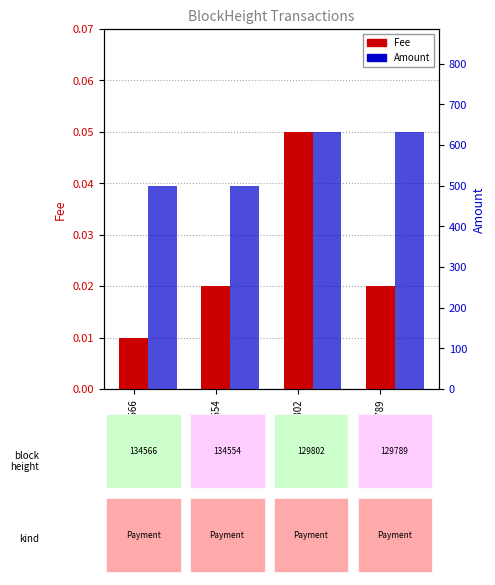

Which series has the largest total across all categories?

Amount